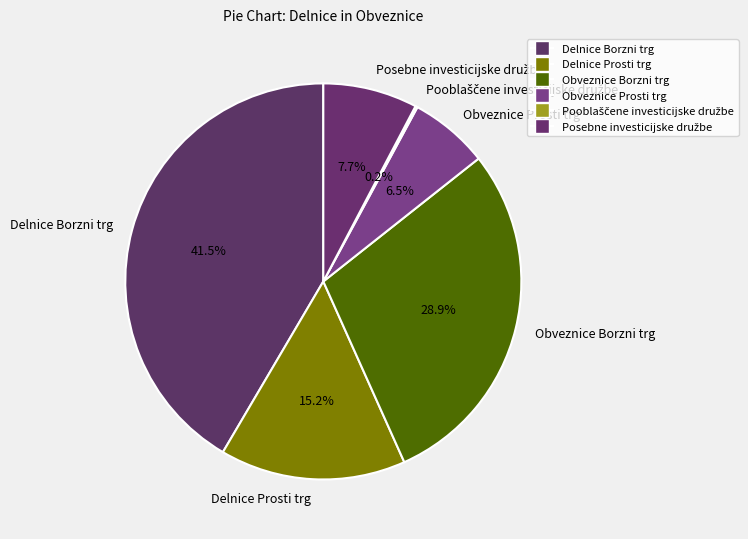

Combined, do Delnice Borzni trg and Obveznice Borzni trg account for over 50%?

Yes